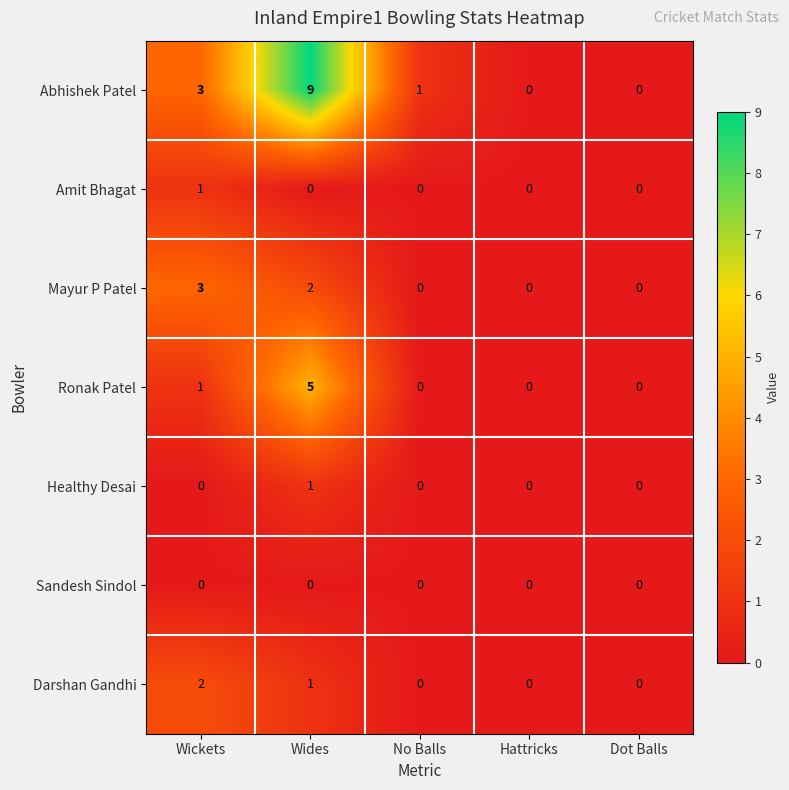

Which series has the widest spread of values?

Abhishek Patel